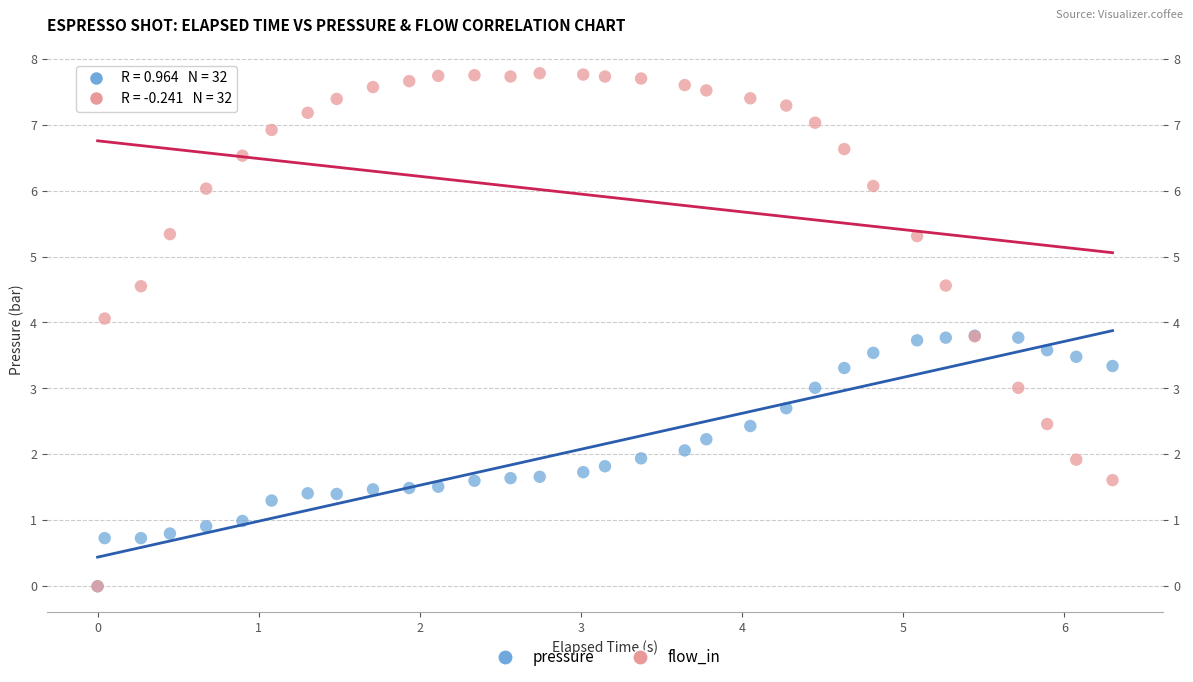

What are all the series names shown in the legend?

pressure, flow_in